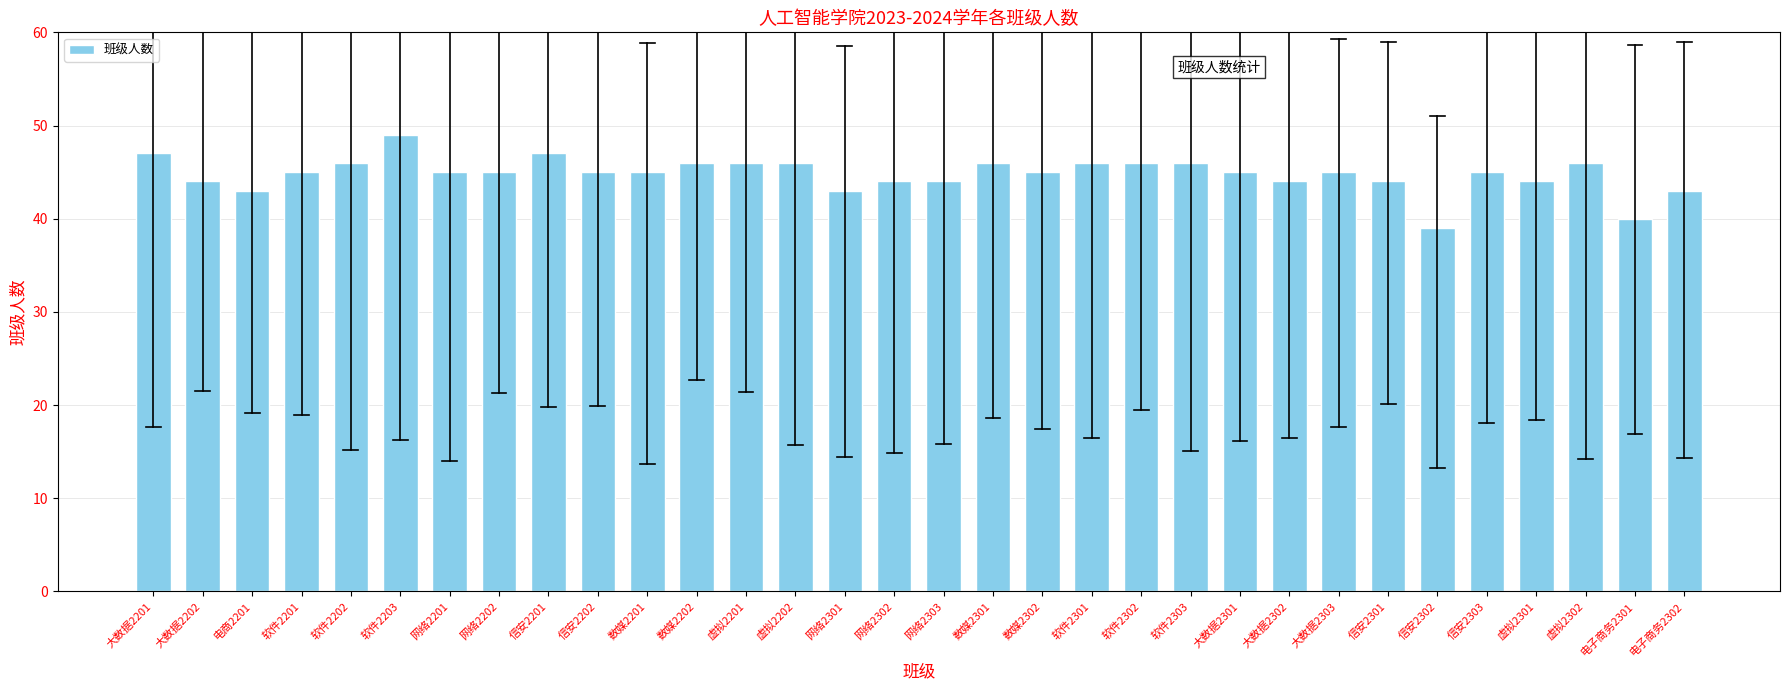

What is the minimum value shown in the chart?

39